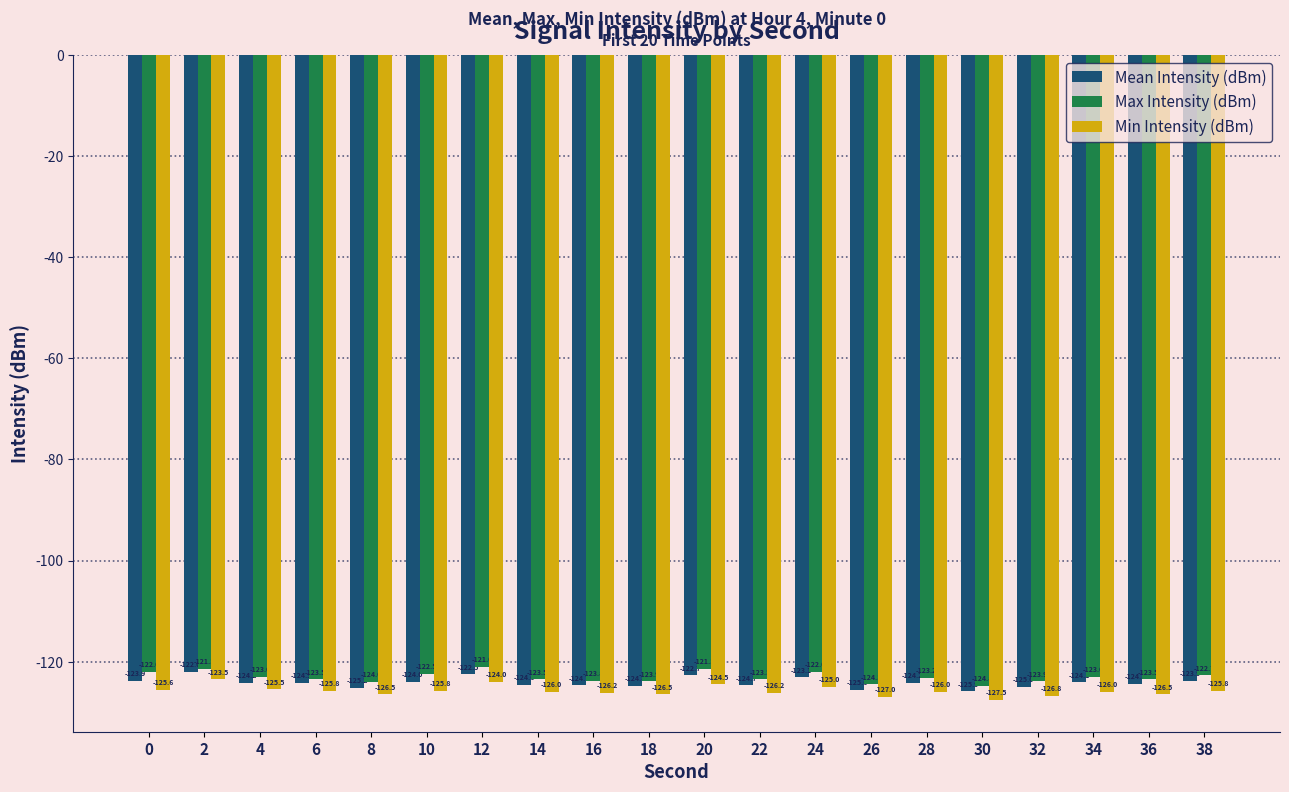

At how many categories does at least one series exceed -126?

20